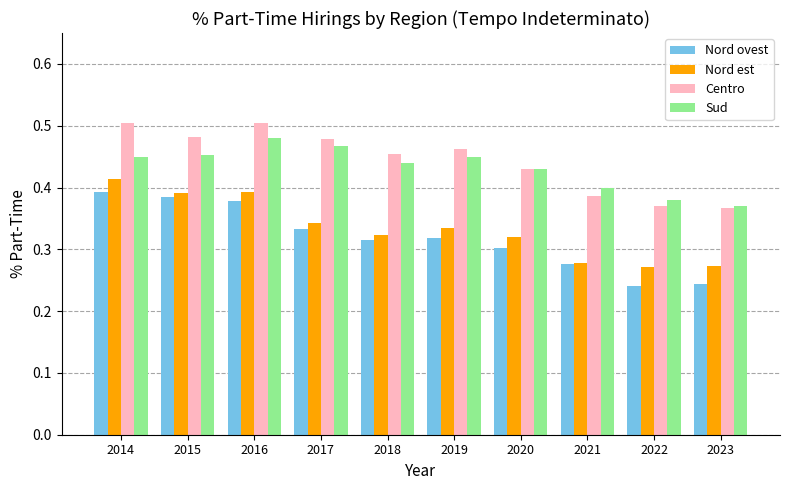

What is the total value across all series at 2023?

1.3